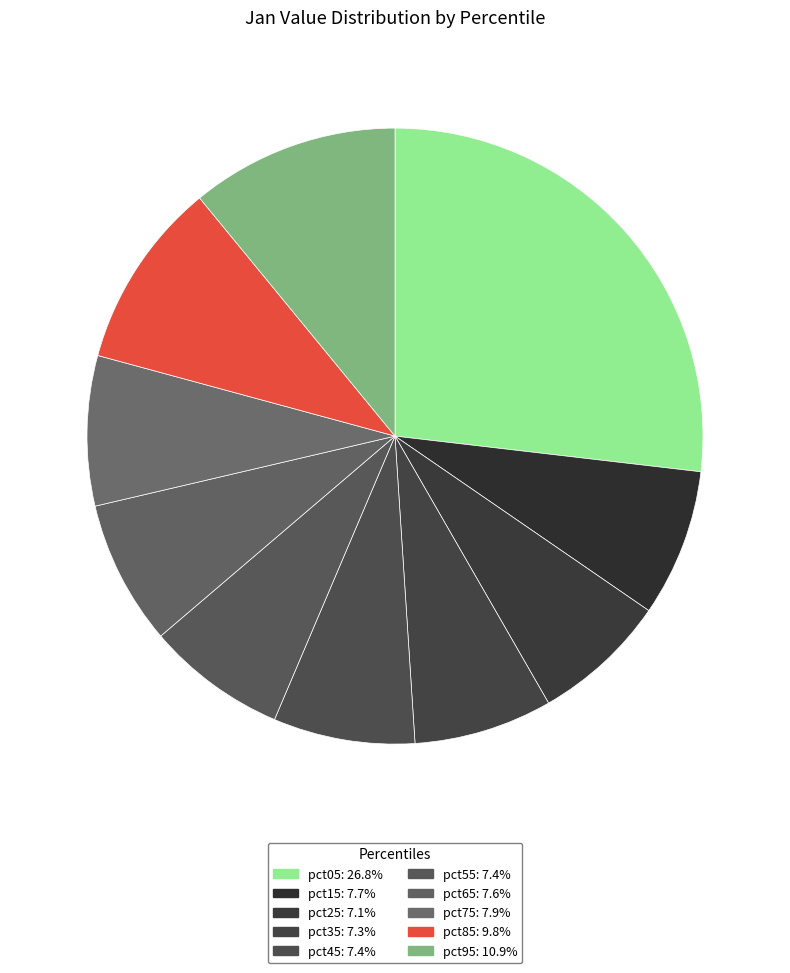

How many segments does this pie chart have?

10